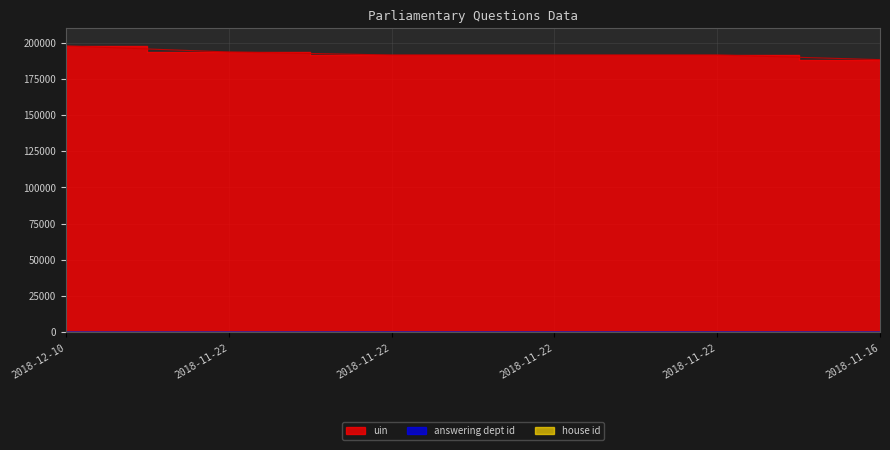

True or false: answering dept id and uin intersect in this chart.

False